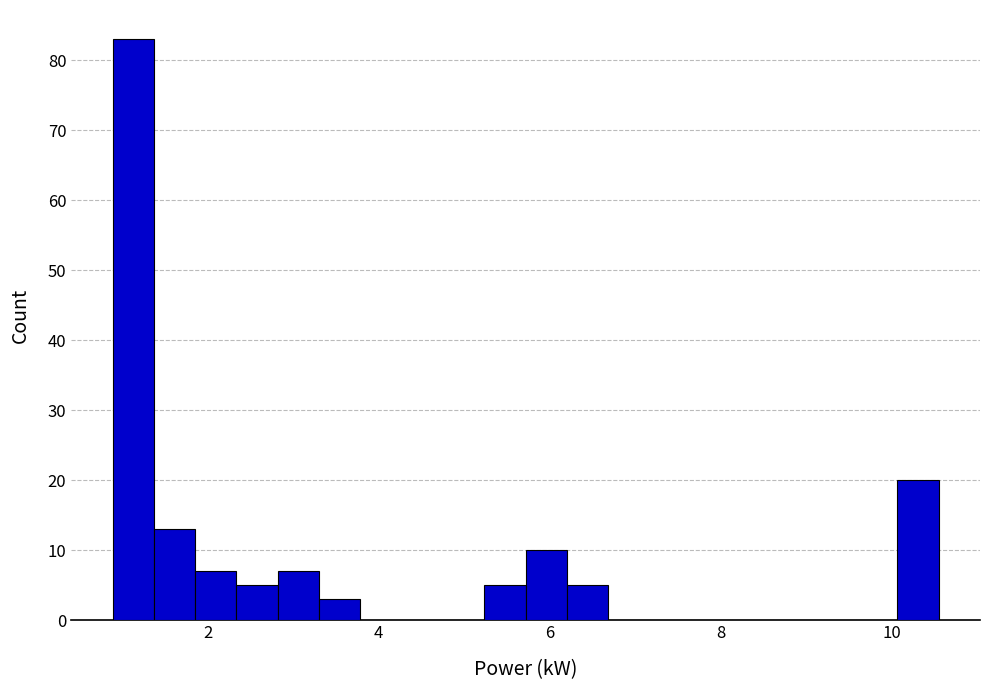

Around what value on the x-axis is the tallest bar? Give the approximate position of its centre, as read against the axis.

1.2